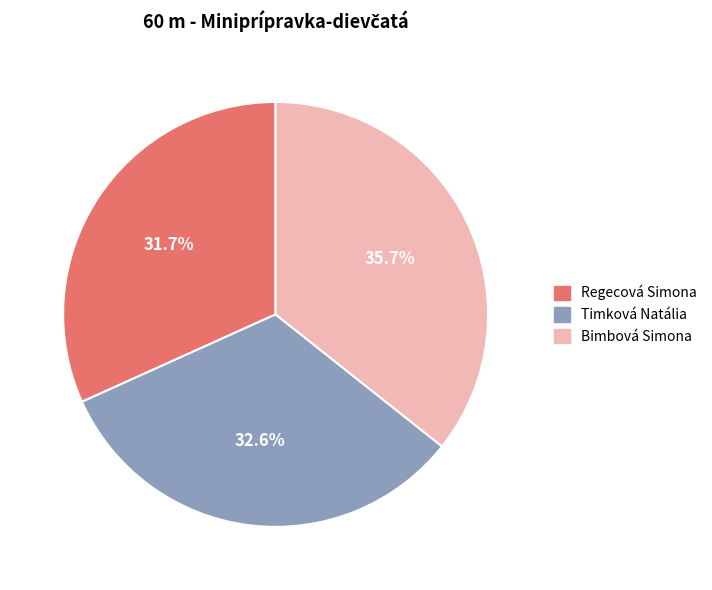

How many segments does this pie chart have?

3